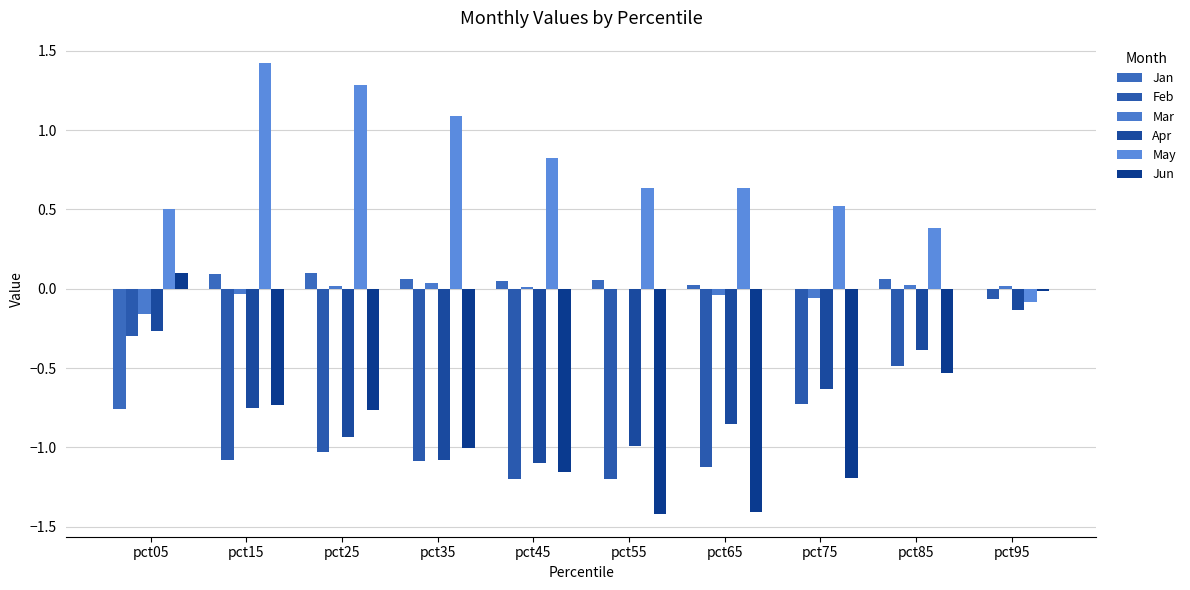

Where does the Feb series first go above -1?

pct05